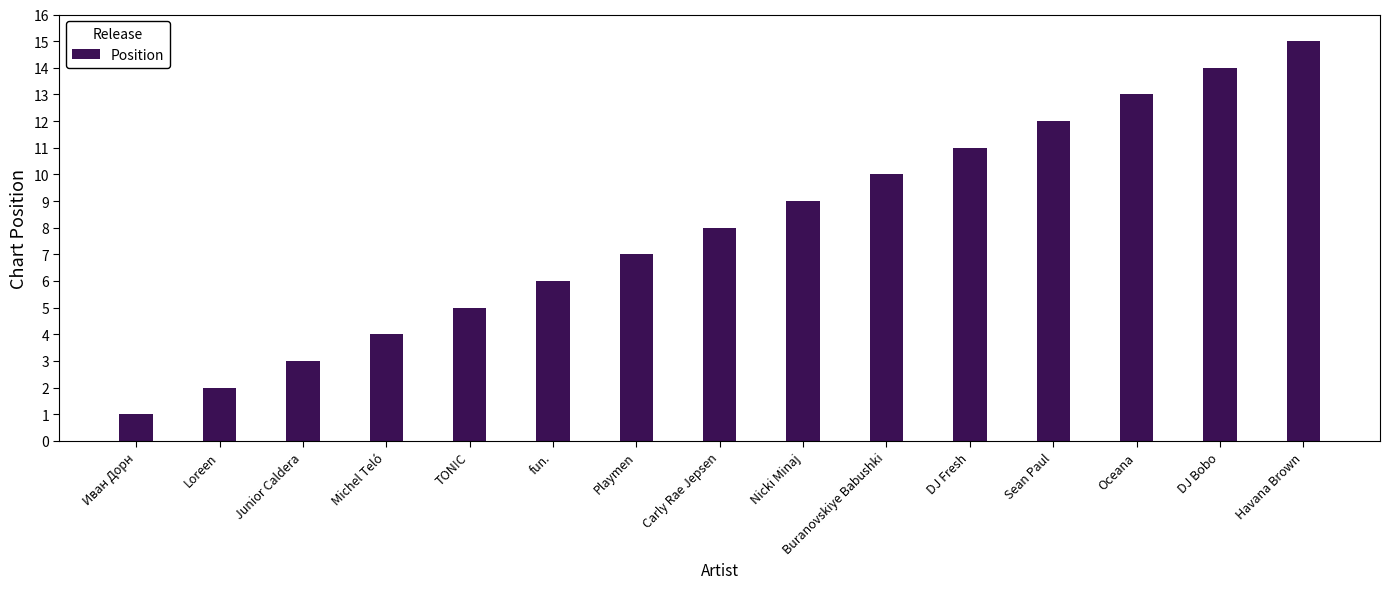

How many bars are there in total?

15